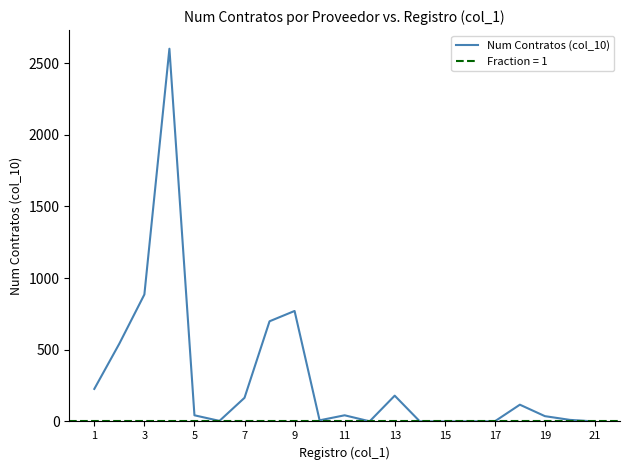

The value of Num Contratos (col_10) at 3 is 886. True or false?

True